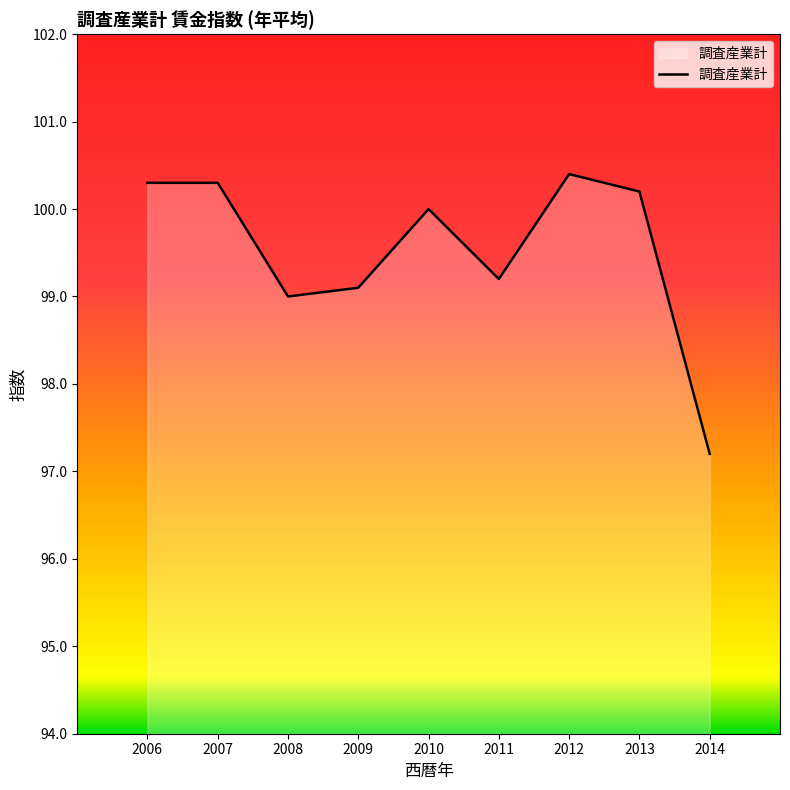

Does the chart display data point markers on the line(s)?

No